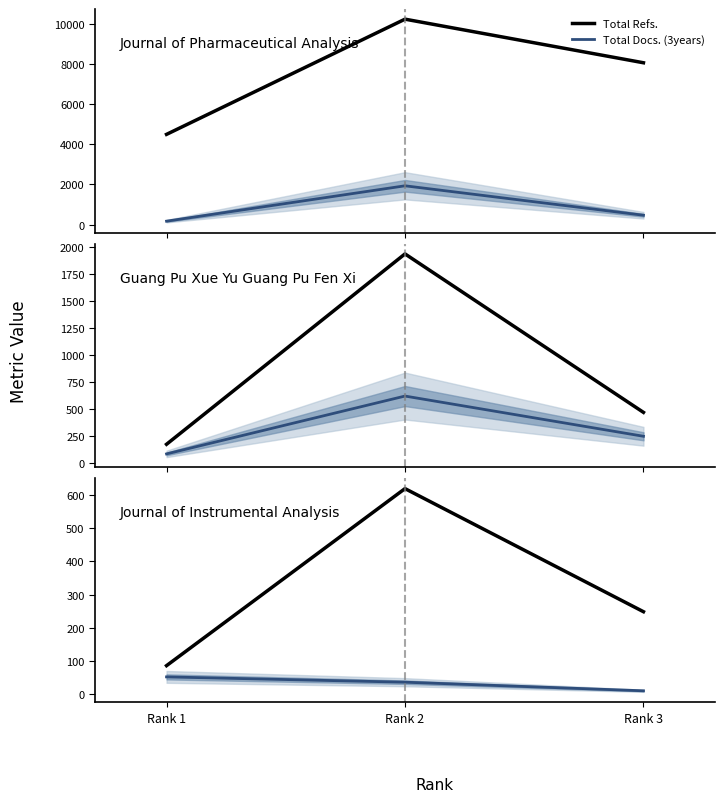

What is the sum of the H index values at Rank 2 and Rank 1?

86